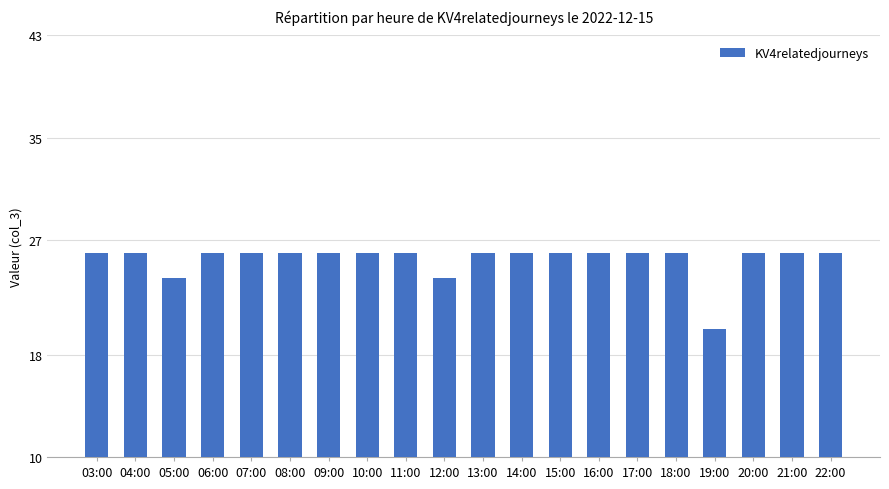

What is the value of the 16th bar from the left?

26